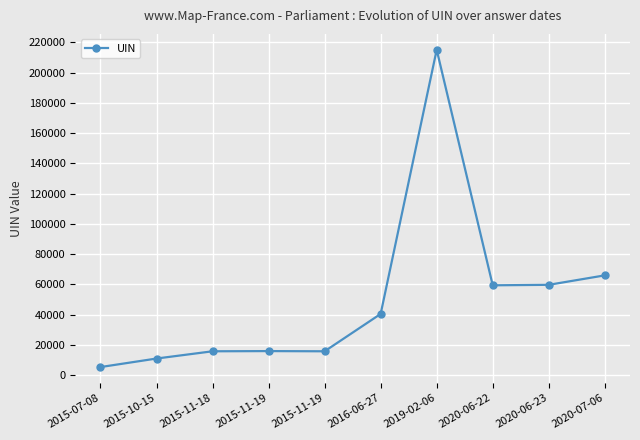

What is the sum of all values?

504496